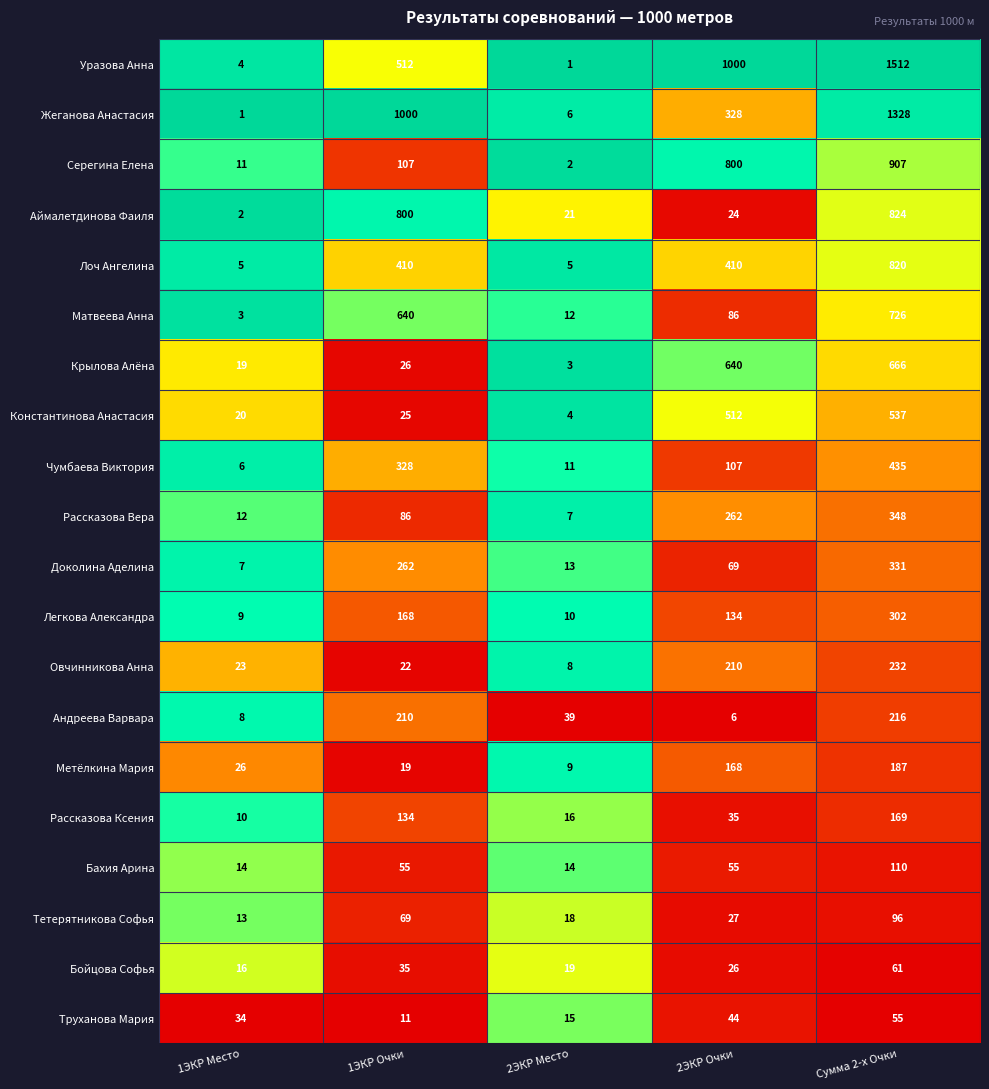

What is the total value across all series at Сумма 2-х Очки?

9862